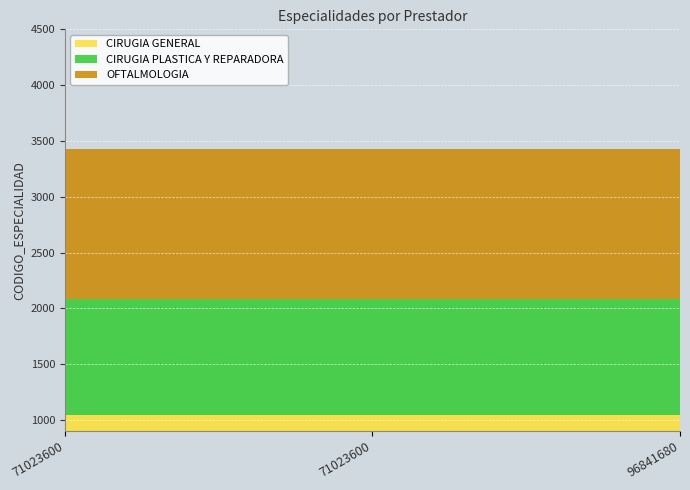

Reading left to right, transcribe all the data shown in this chart.

CIRUGIA GENERAL: 71023600=1040	71023600=1040	96841680=1040
CIRUGIA PLASTICA Y REPARADORA: 71023600=1048	71023600=1048	96841680=1048
OFTALMOLOGIA: 71023600=1340	71023600=1340	96841680=1340